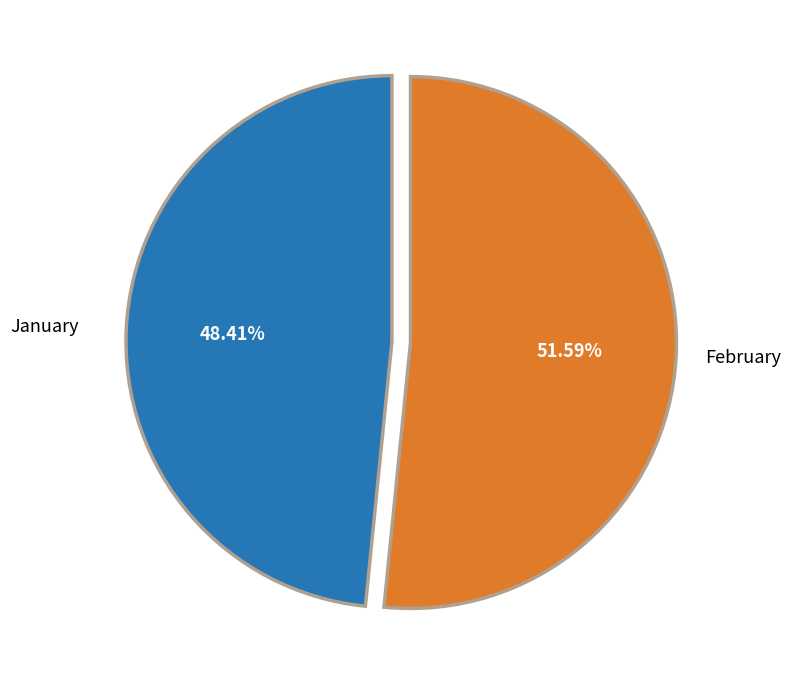

To the nearest percent, what portion does January represent?

48%